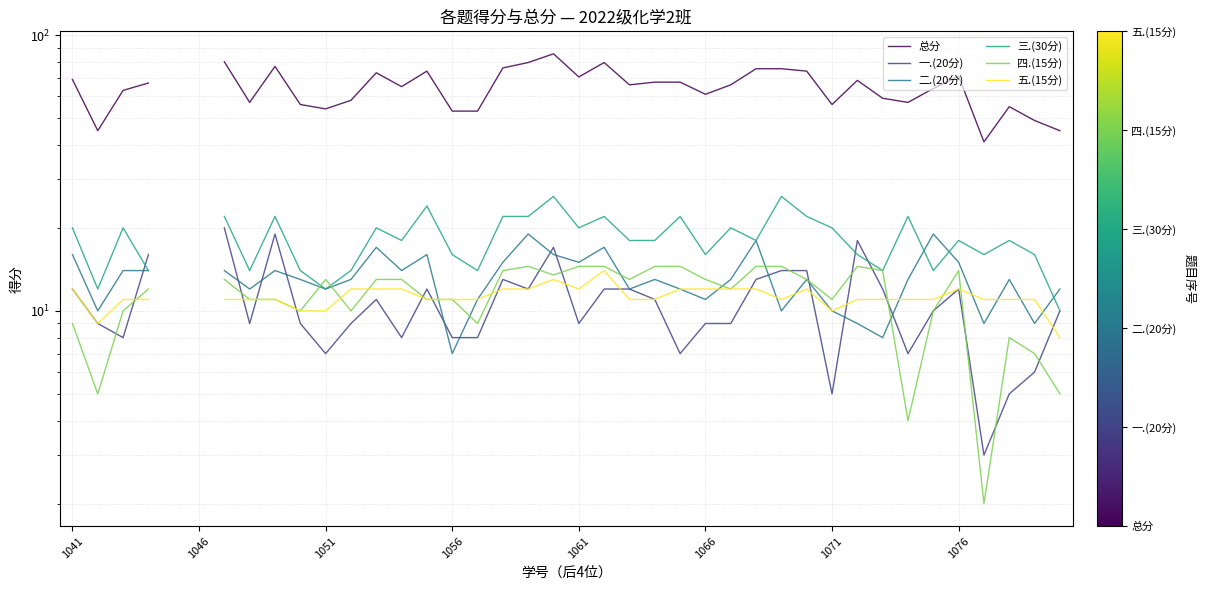

What is the smallest value displayed?

2.0